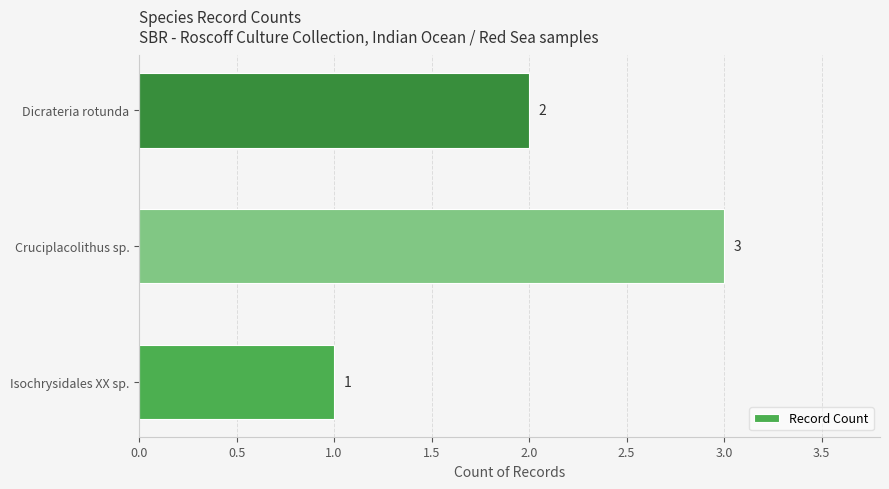

True or false: the data shows 3 at Cruciplacolithus sp..

True